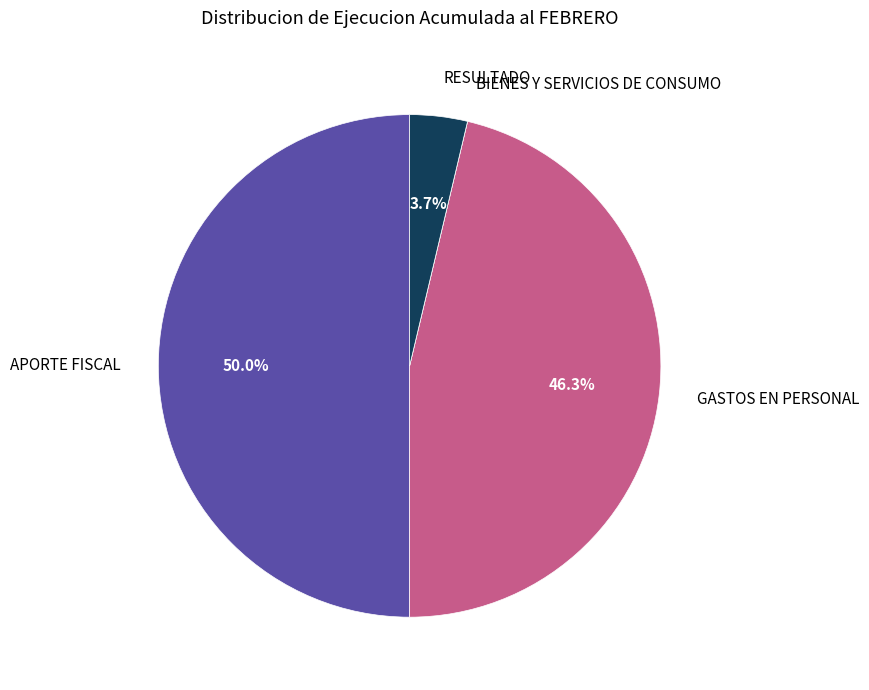

What is the total percentage of GASTOS EN PERSONAL and APORTE FISCAL?

96.3%